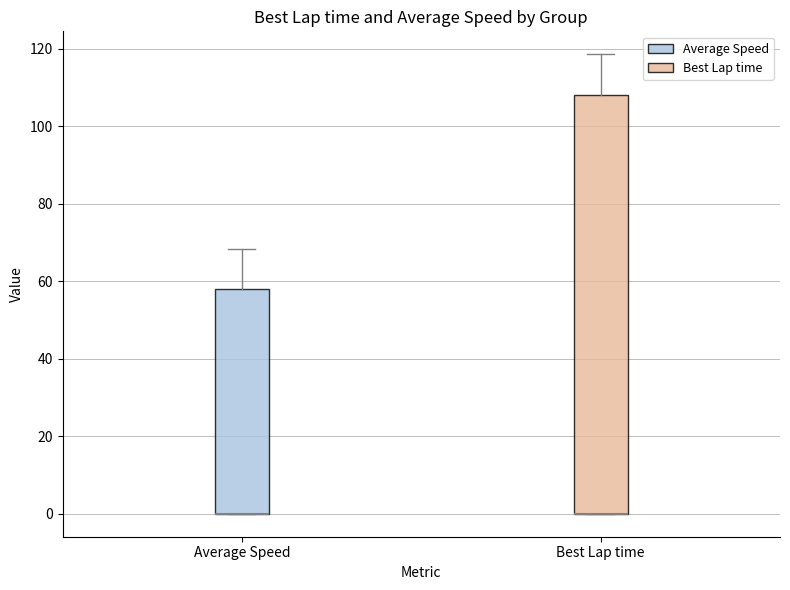

Which box is the tallest, from its lower edge to its upper edge?

Best Lap time